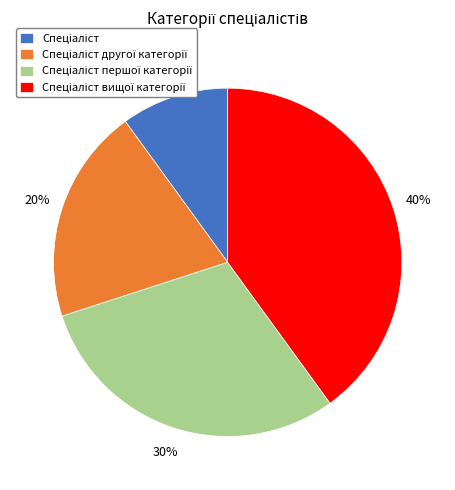

To the nearest percent, what is the average slice percentage?

25%